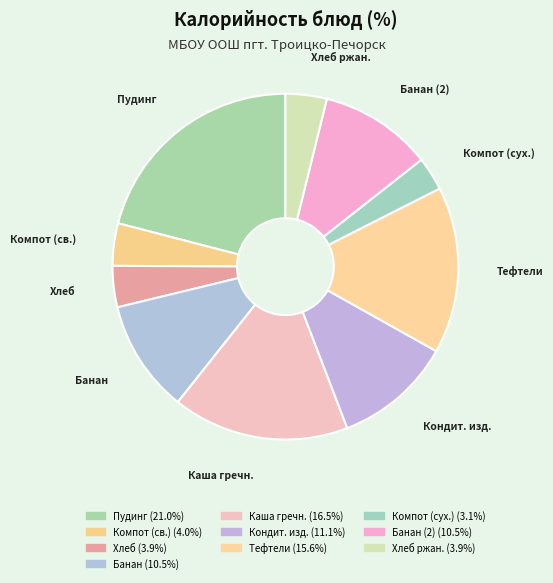

How many slices are in this pie chart?

10